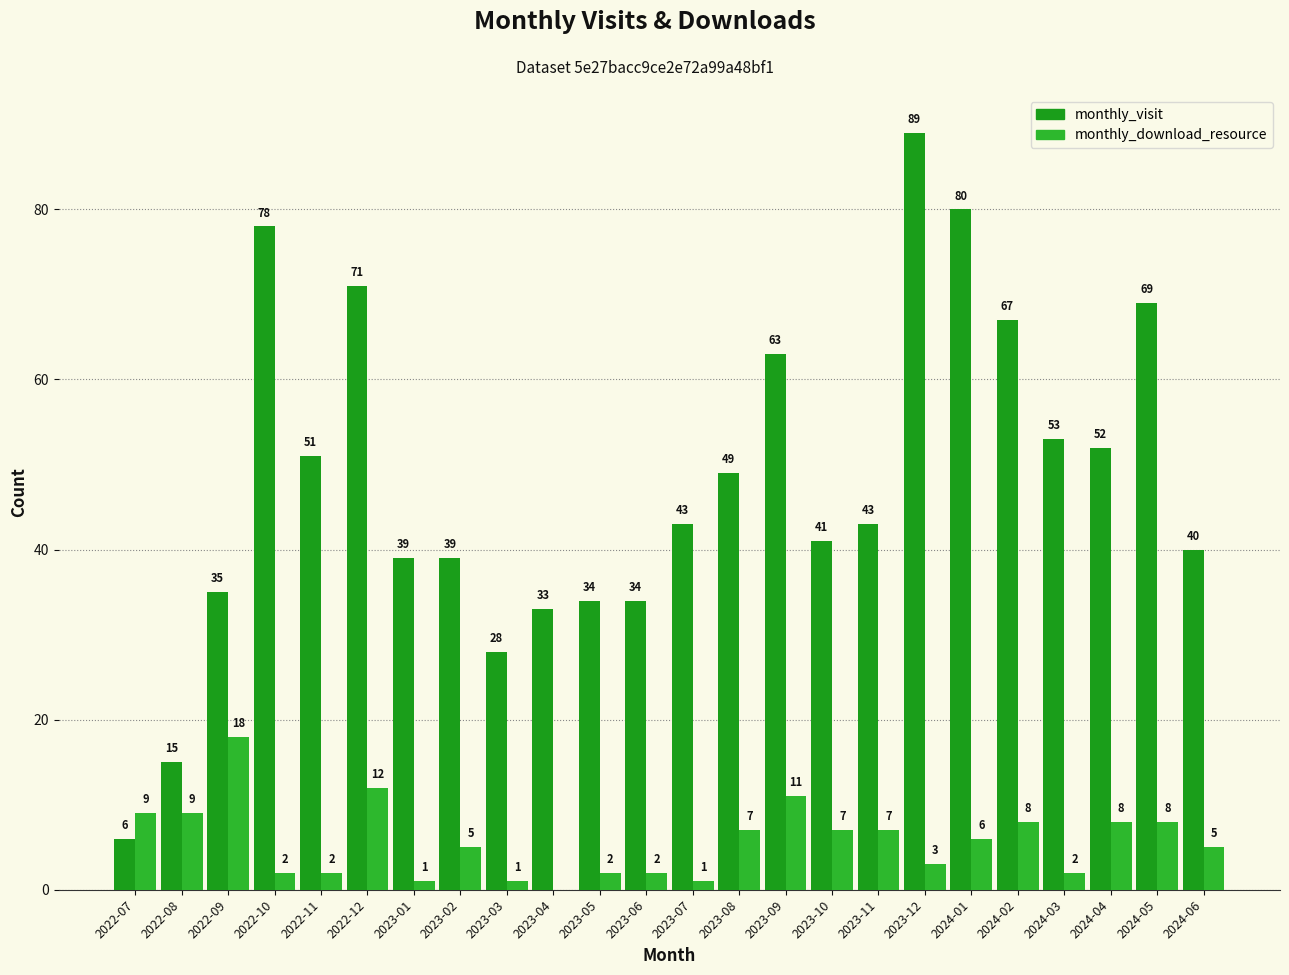

How many groups of bars are there?

24